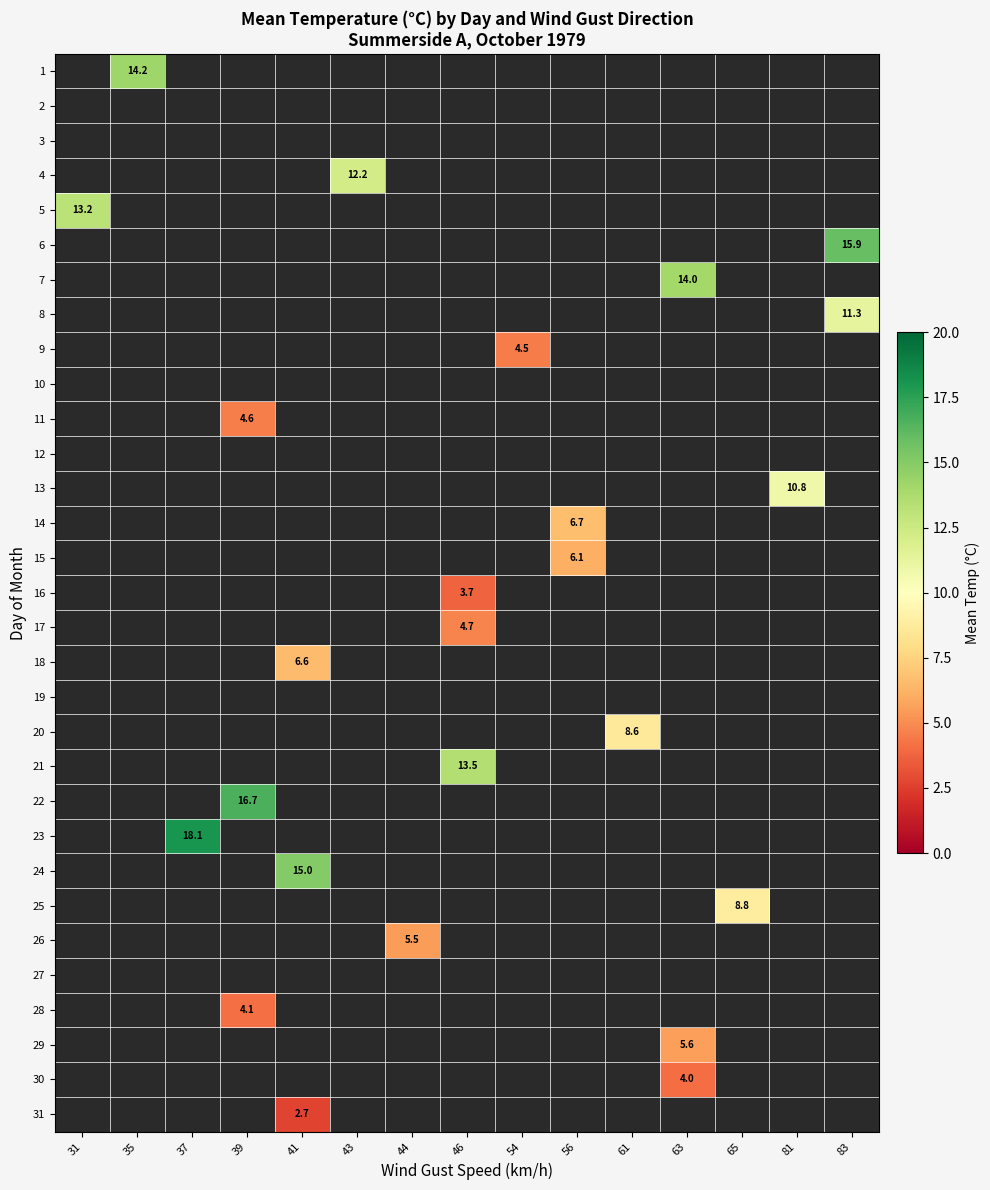

Which label corresponds to the largest value in the chart?

37